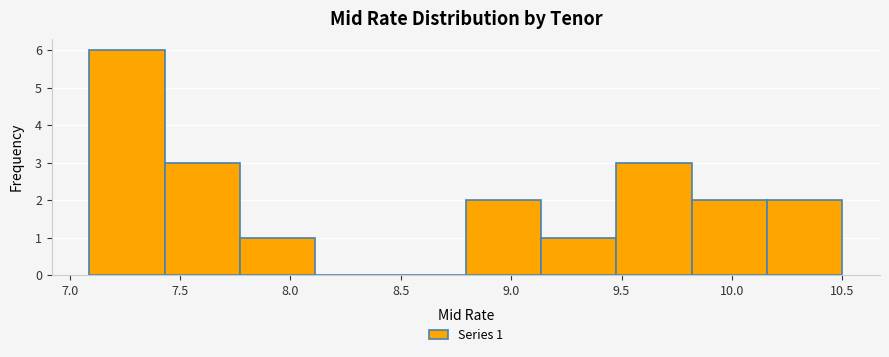

Over which range of the x-axis is the bar tallest?

7.10 to 7.45